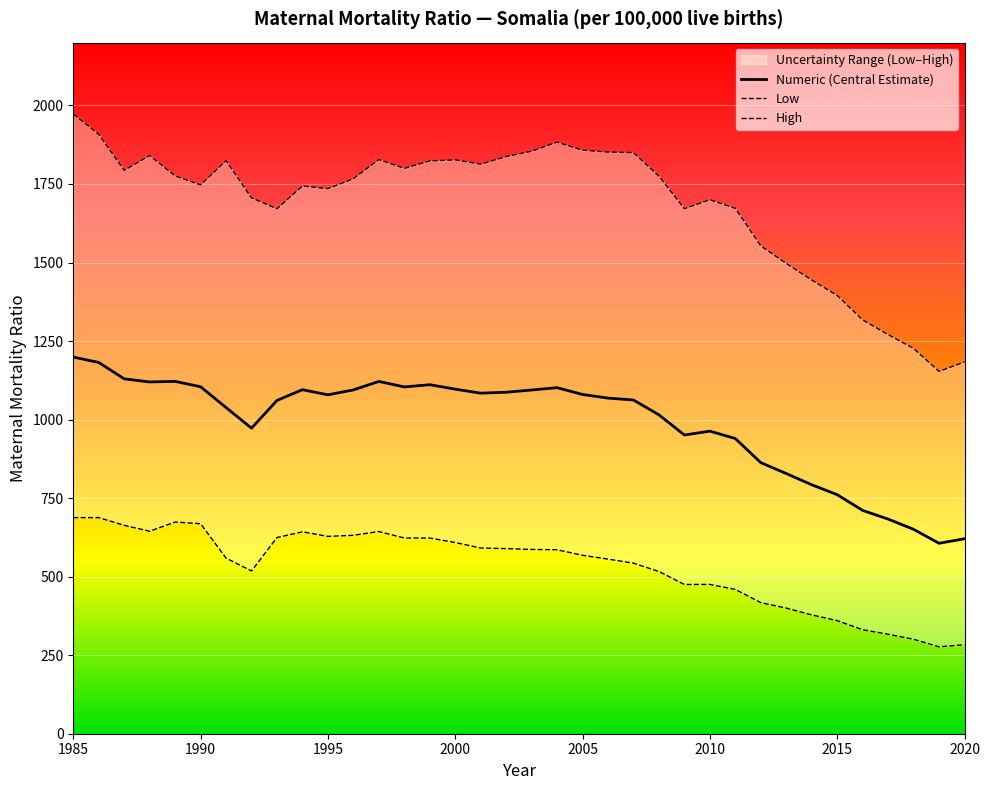

How many interior local peaks does the Numeric series have?

6